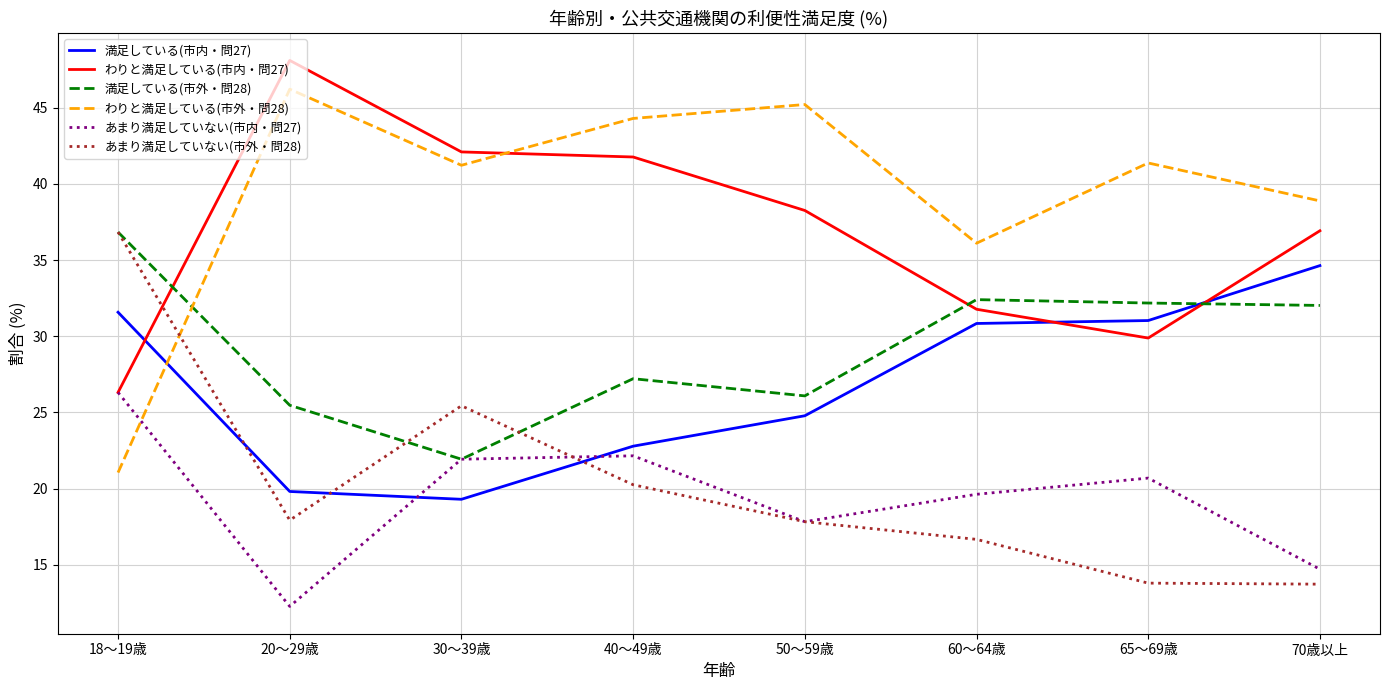

What is the total value across all series at 60～64歳?

167.4